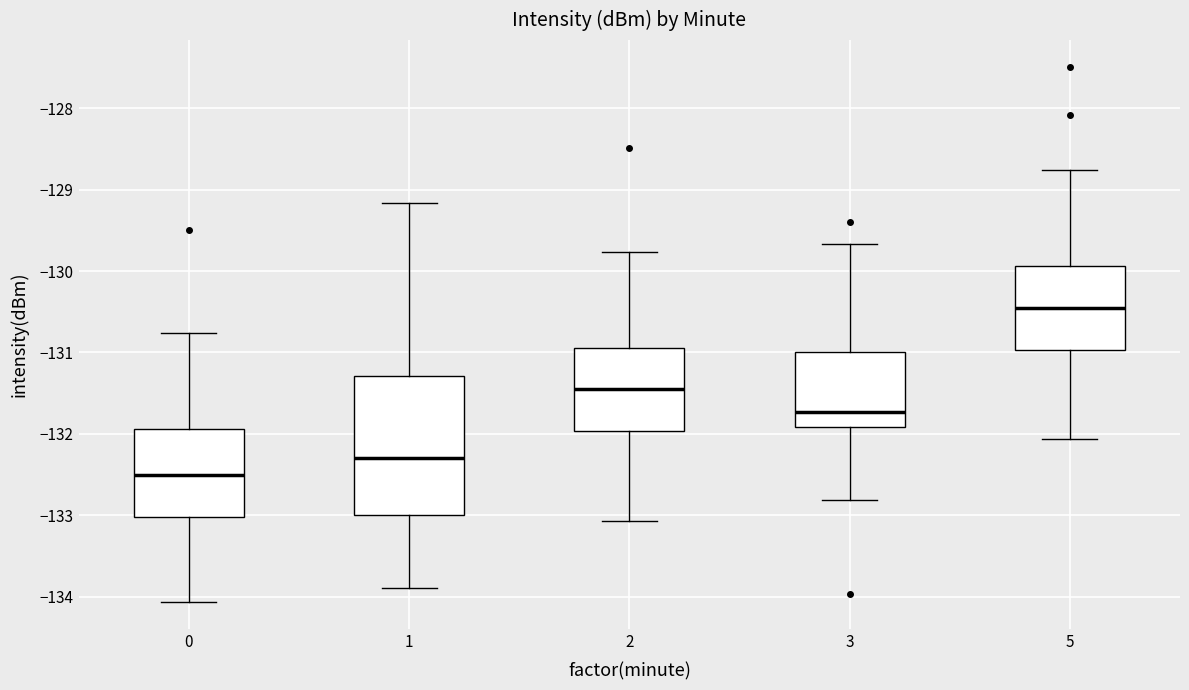

Comparing the boxes themselves (not the whiskers), which one is the tallest?

1